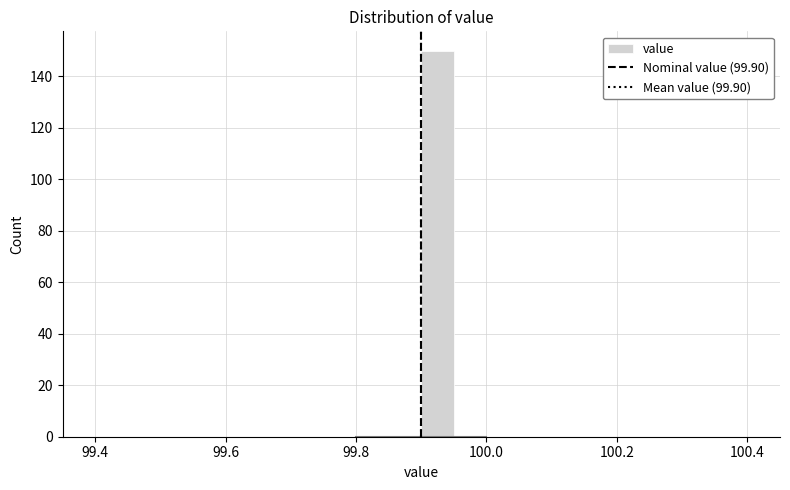

Around what value on the x-axis is the tallest bar? Give the approximate position of its centre, as read against the axis.

99.92